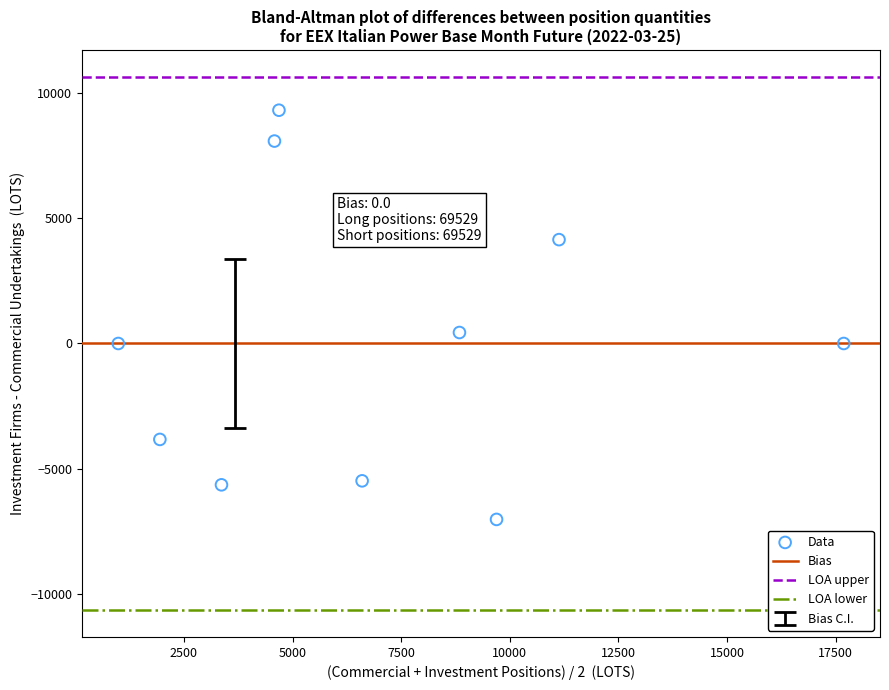

What is the range of Y values (max minus min)?

16324